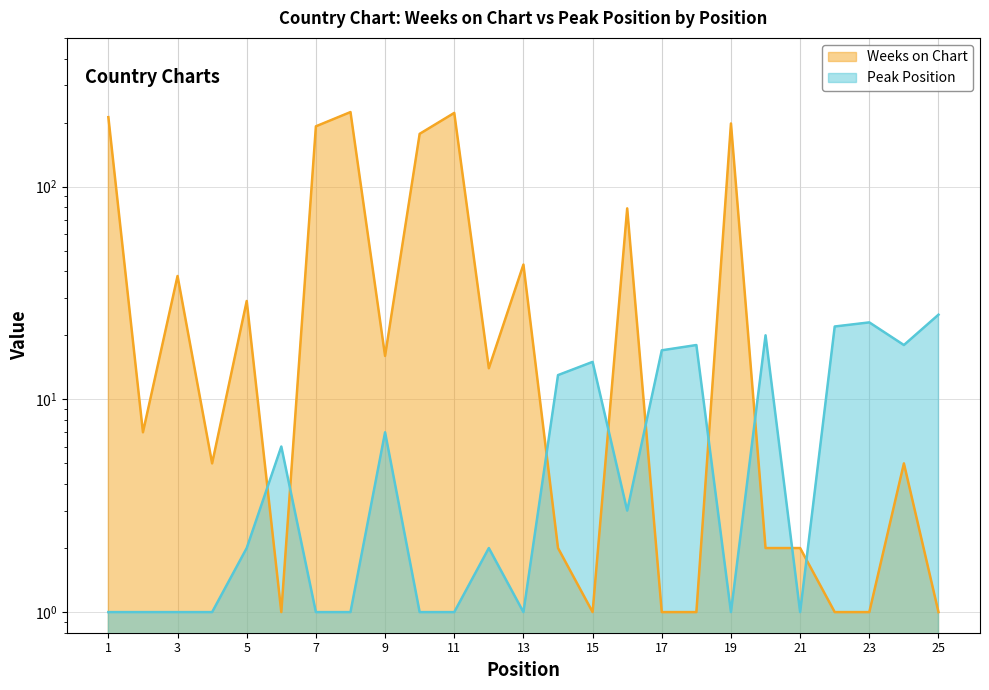

Reading left to right, list all the values displayed in this chart.

Weeks on Chart: 1=212	2=7	3=38	4=5	5=29	6=1	7=192	8=224	9=16	10=177	11=222	12=14	13=43	14=2	15=1	16=79	17=1	18=1	19=198	20=2	21=2	22=1	23=1	24=5	25=1
Peak Position: 1=1	2=1	3=1	4=1	5=2	6=6	7=1	8=1	9=7	10=1	11=1	12=2	13=1	14=13	15=15	16=3	17=17	18=18	19=1	20=20	21=1	22=22	23=23	24=18	25=25